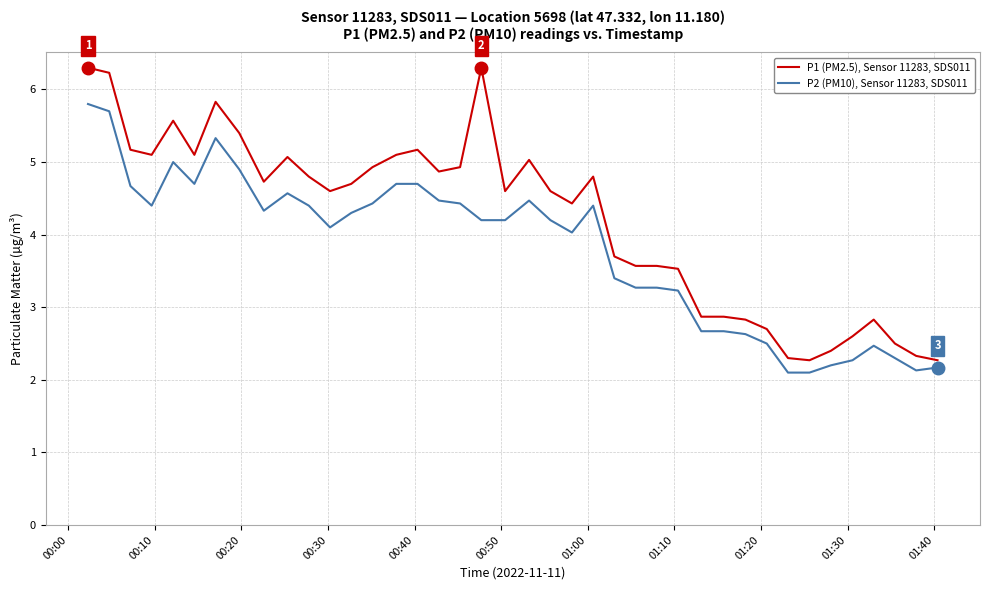

Which series has the largest total across all categories?

P1 (PM2.5), Sensor 11283, SDS011